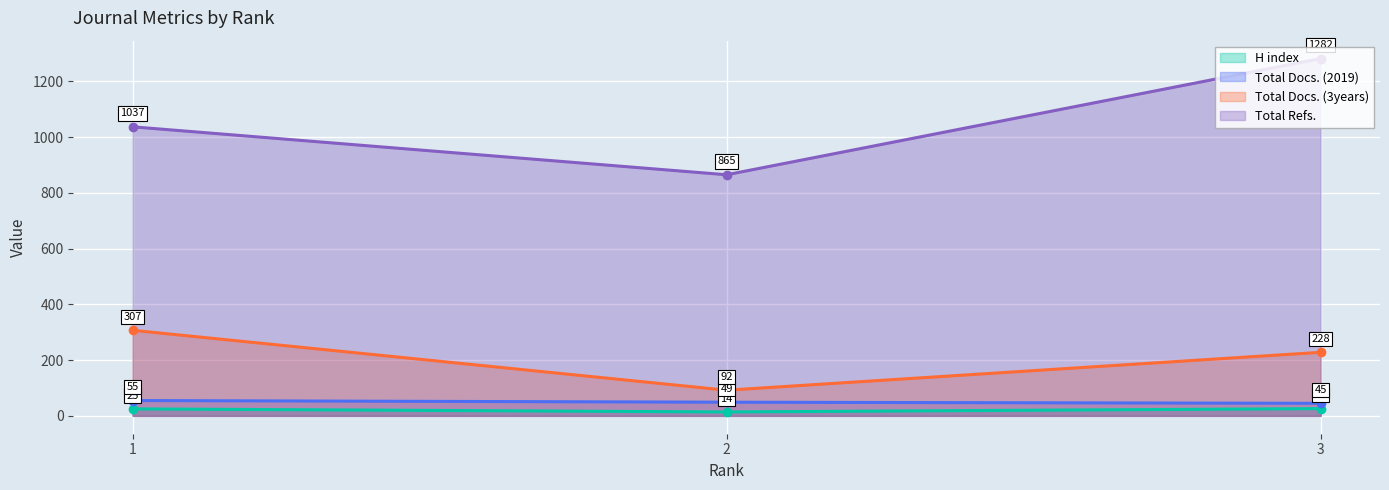

What is the sum of all Total Docs. (3years) values?

627